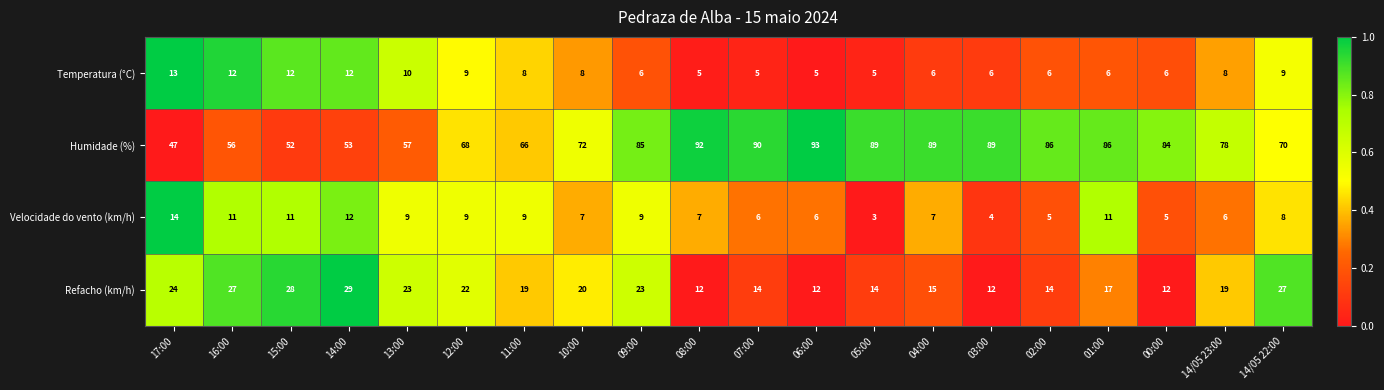

What is the difference between the maximum and minimum values in the Refacho (km/h) series?

17